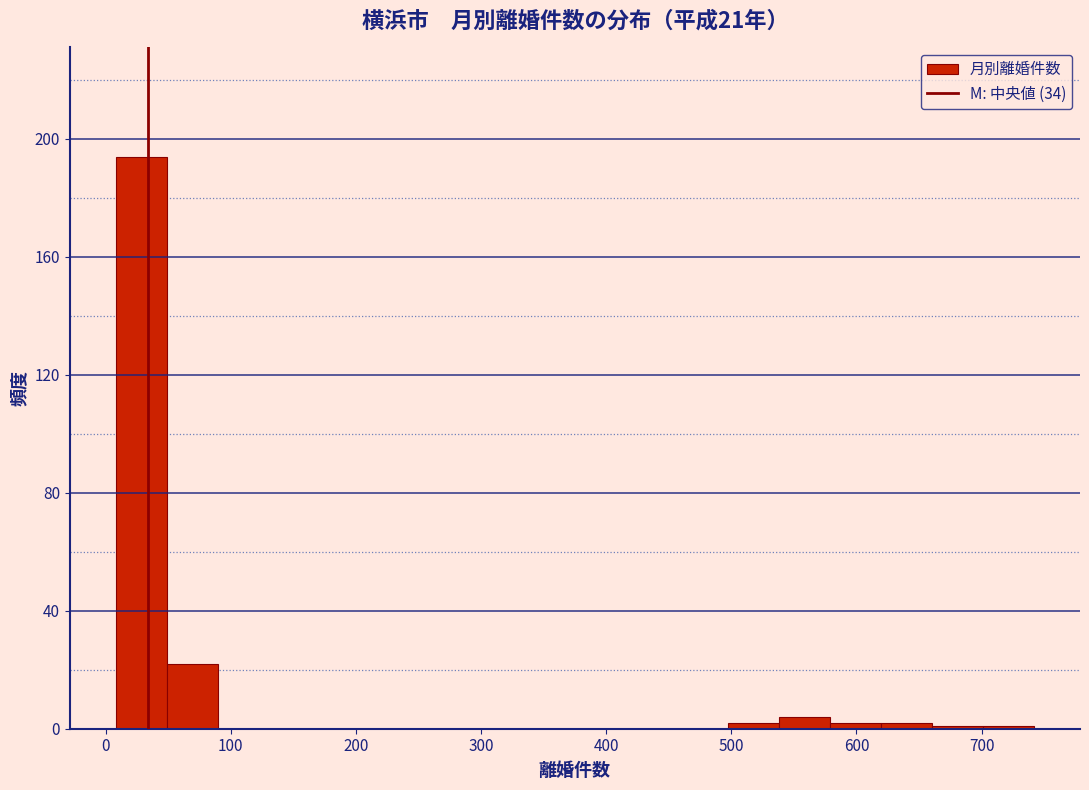

What is the height of the bar covering 50 to 90 on the x-axis? Neither the bar edges nor the heights are printed on the chart, so give them approximately, as read against the axes.

20